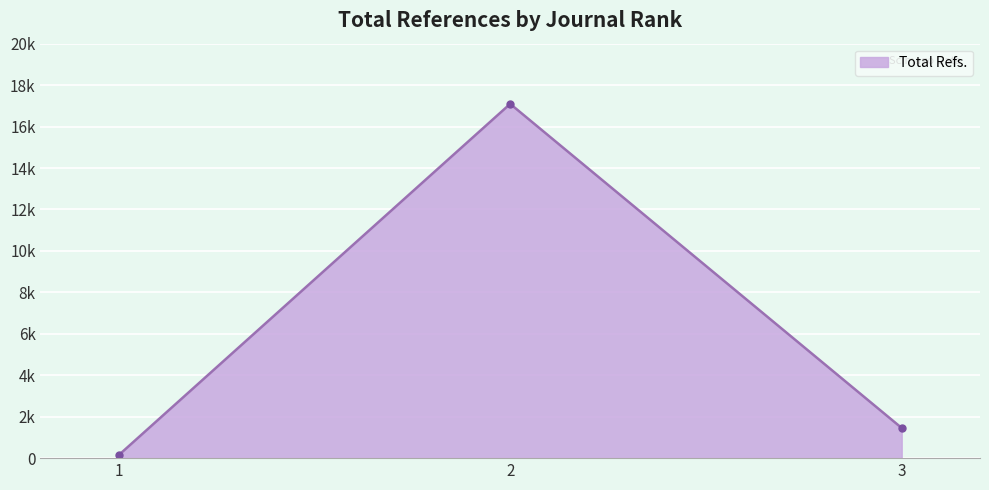

What is the sum of all values?

18693